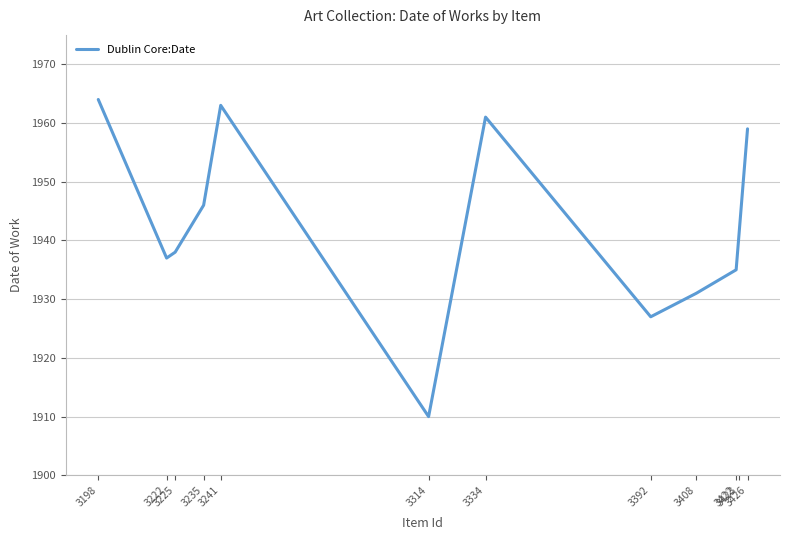

How many categories are shown in the chart?

12